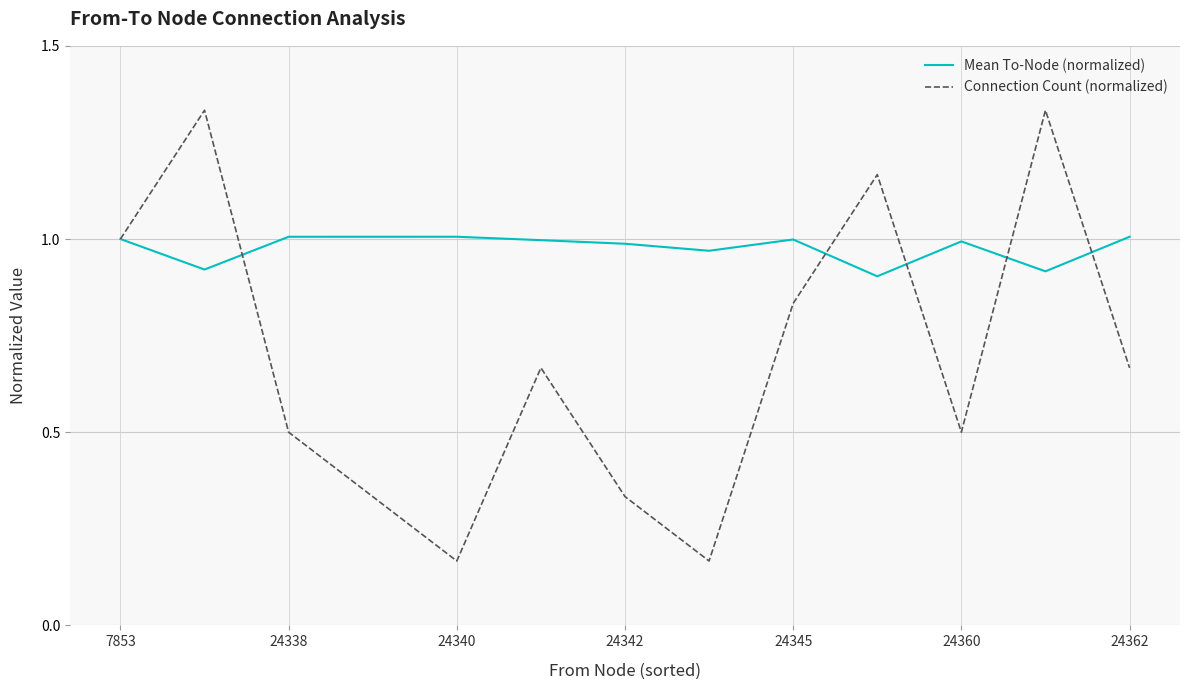

Rank the series by their average value, from highest to lowest.

Mean To-Node (normalized), Connection Count (normalized)